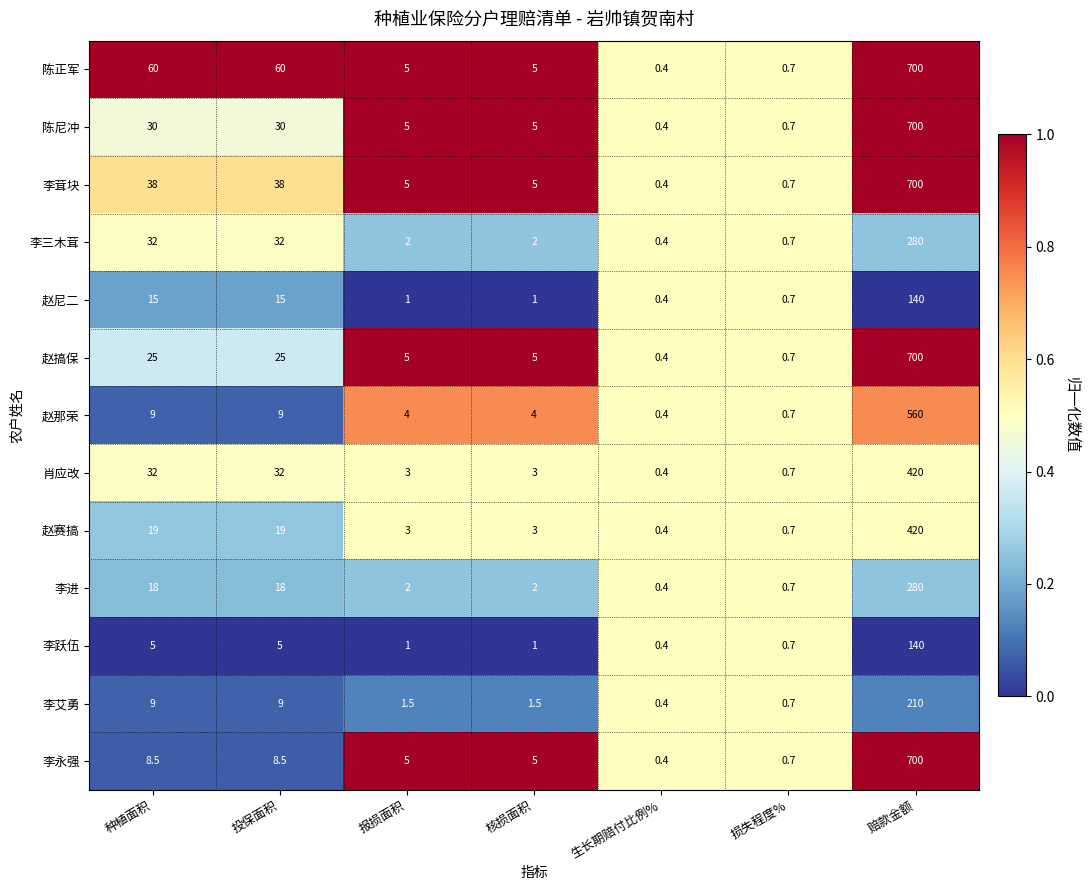

What value does the 赵赛搞 series have at 生长期赔付比例%?

0.4